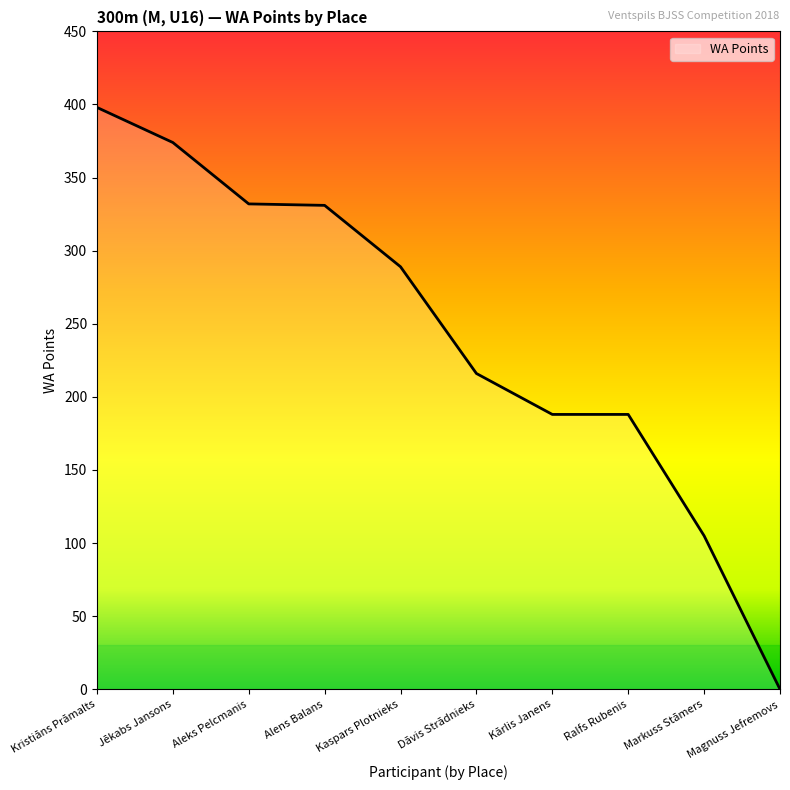

True or false: the data shows 398 at Kristiāns Prāmalts.

True